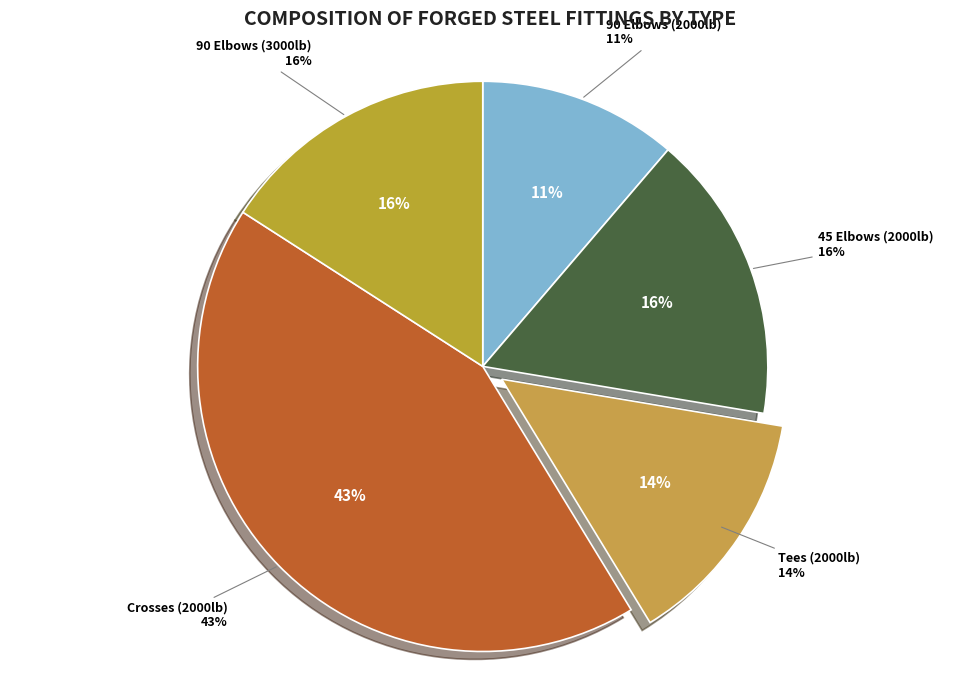

Rank the categories by value from lowest to highest.

90 Elbows (2000lb), Tees (2000lb), 90 Elbows (3000lb), 45 Elbows (2000lb), Crosses (2000lb)